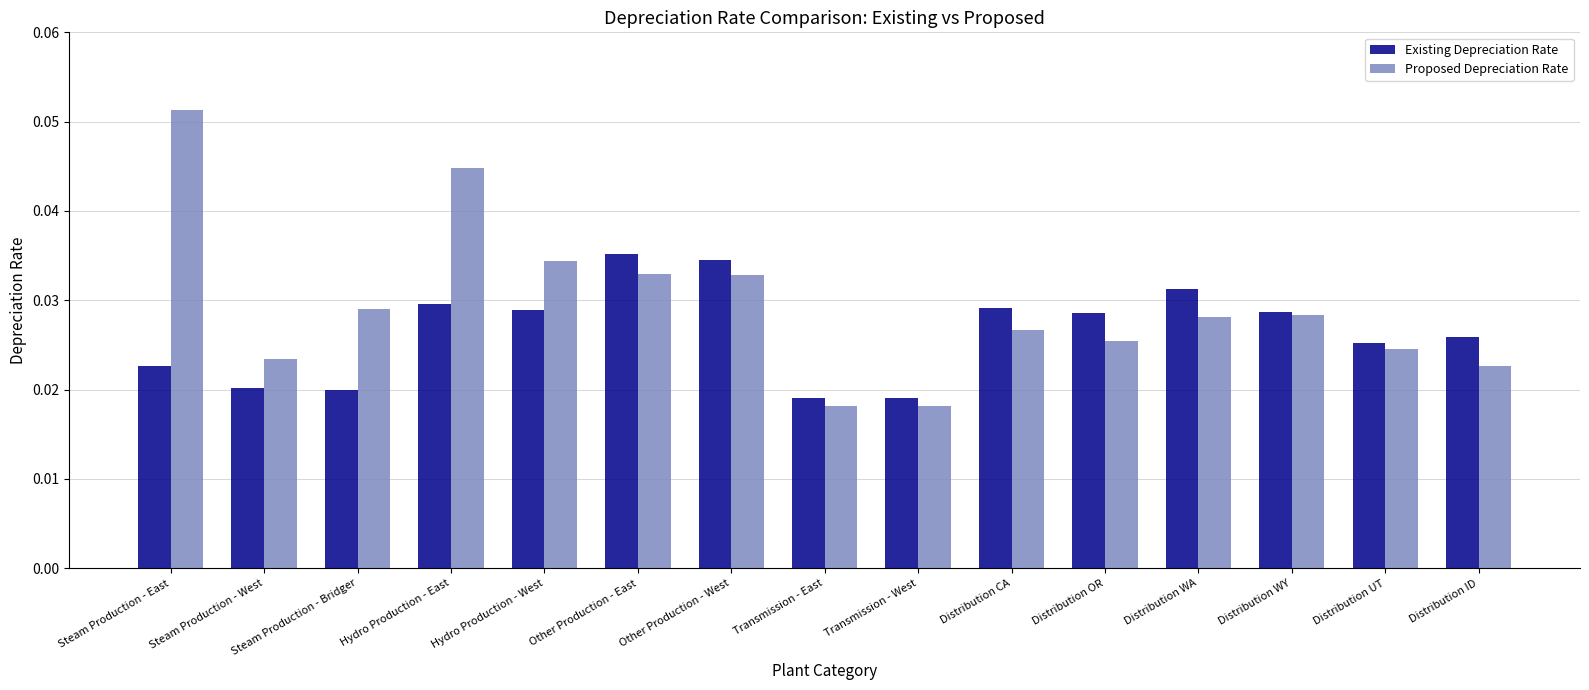

What position from the right is Steam Production - East?

15